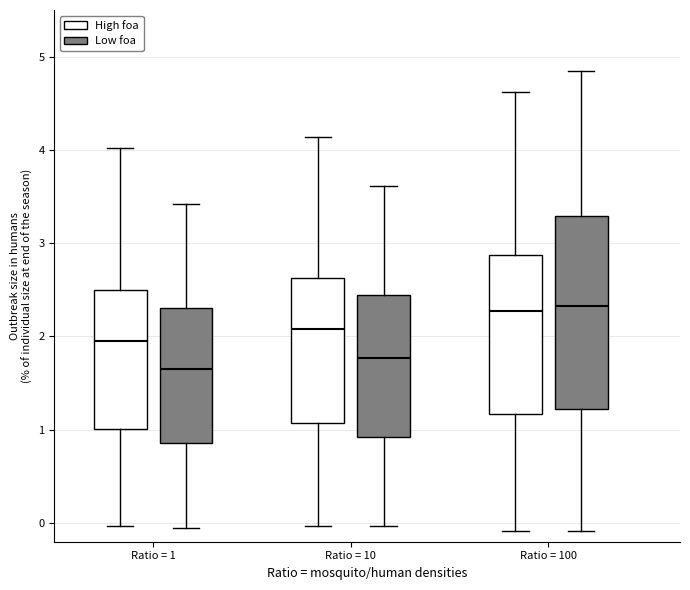

Where does the upper whisker of the box for Ratio = 100 (Low foa) end on the y-axis? The values are not printed on the chart, so give them approximately, as read against the axis.

4.8